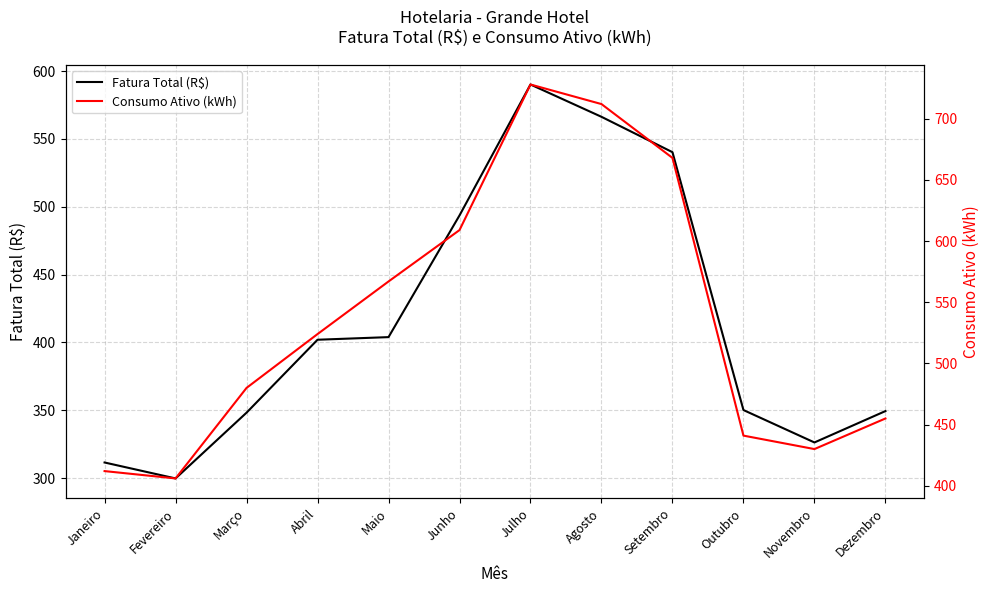

Count the number of categories in the chart.

12